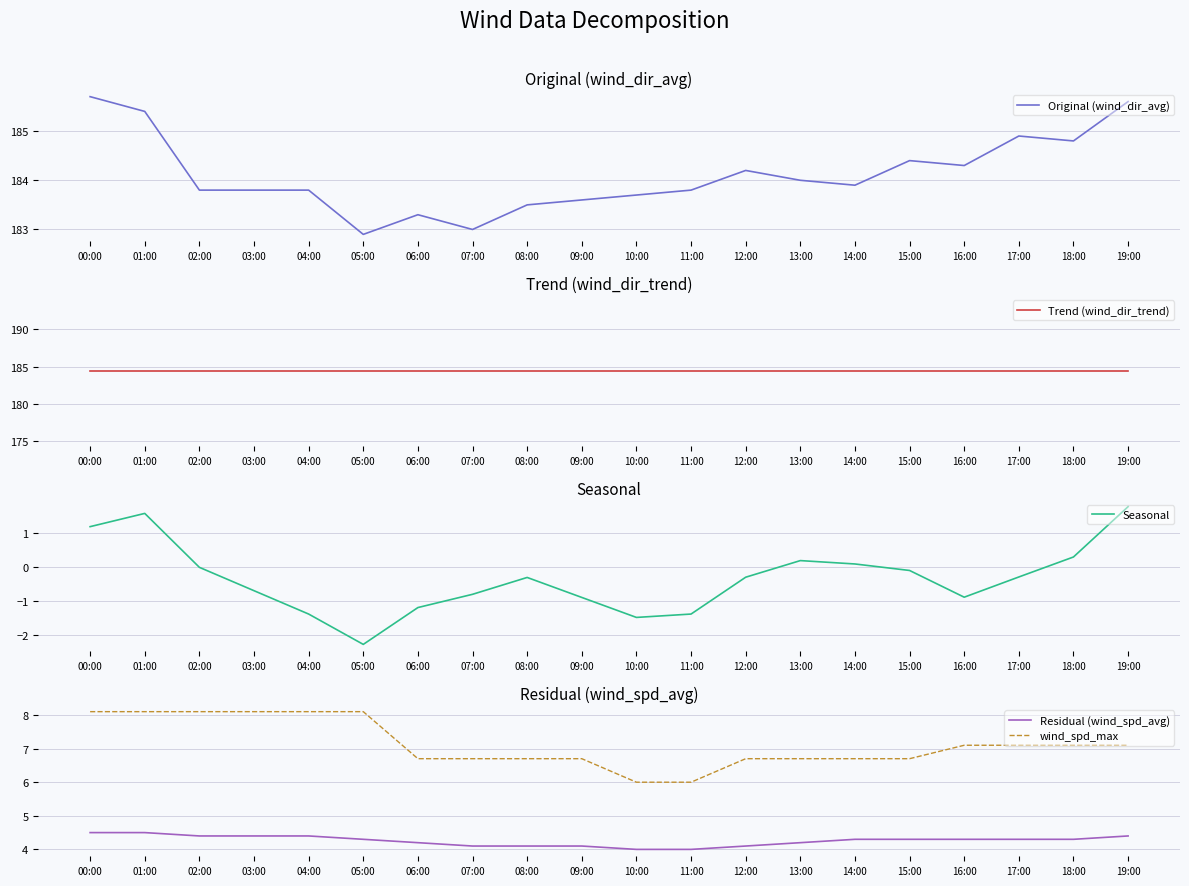

Is the value of wind_spd_max at 03:00 greater than the value of Residual (wind_spd_avg) at 02:00?

Yes